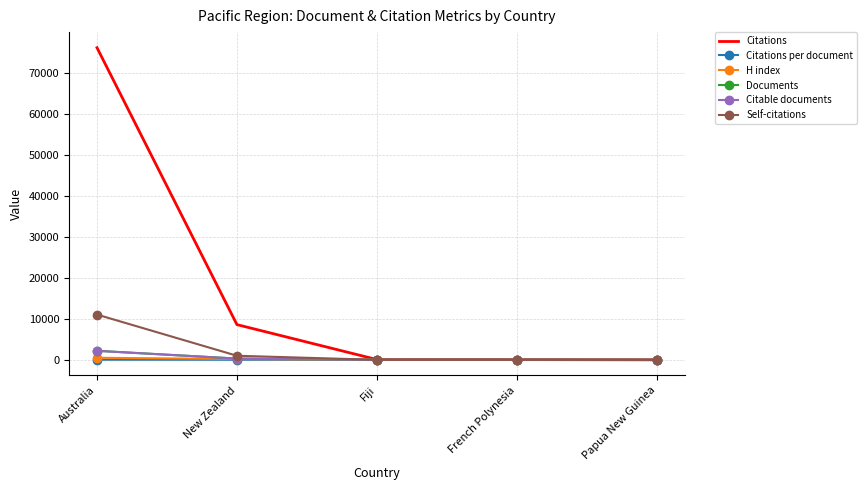

Between New Zealand and Fiji, which series saw the biggest shift?

Citations